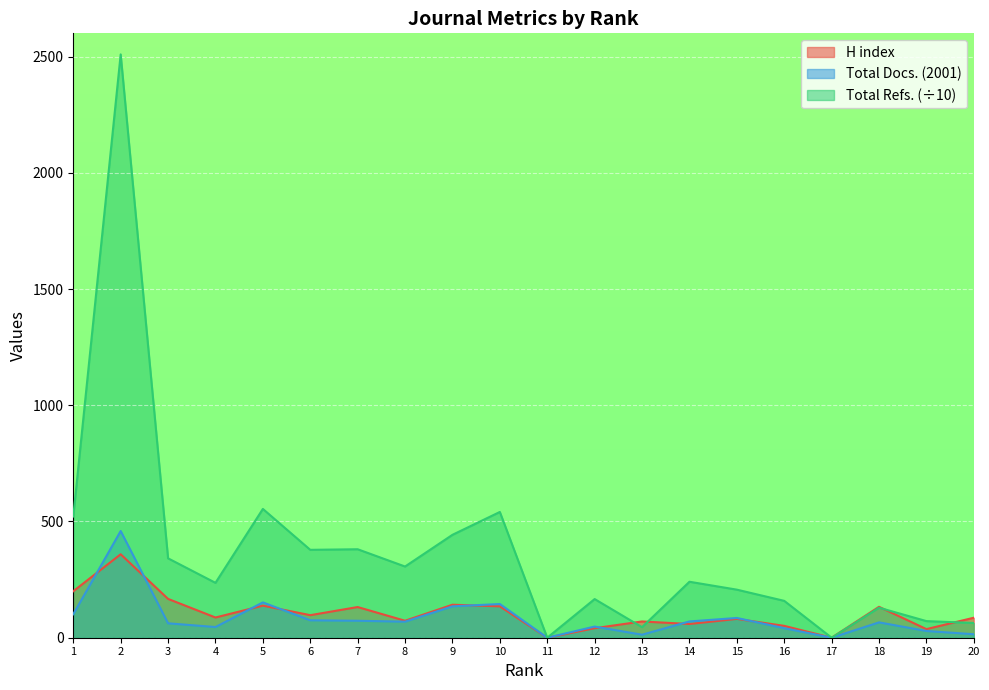

At which label does Total Docs. (2001) first exceed 69?

1